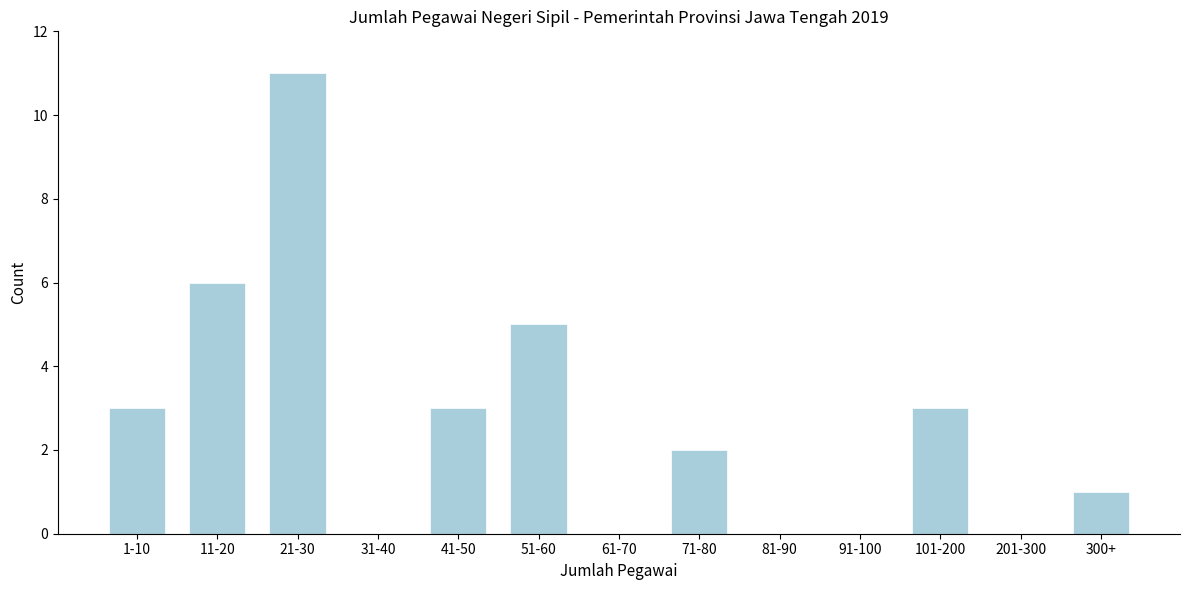

Reading left to right, extract all data points from this chart.

1-10=3	11-20=6	21-30=11	31-40=0	41-50=3	51-60=5	61-70=0	71-80=2	81-90=0	91-100=0	101-200=3	201-300=0	300+=1